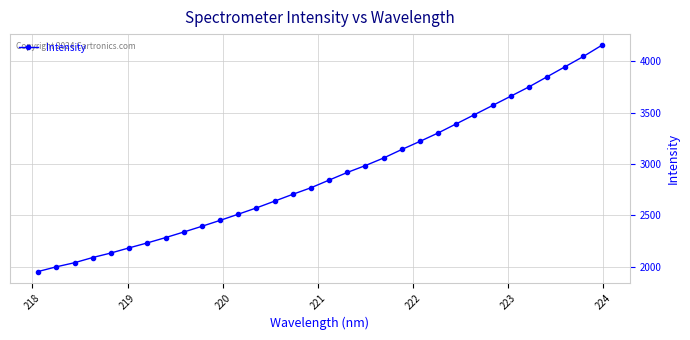

How many series are shown in this chart?

1